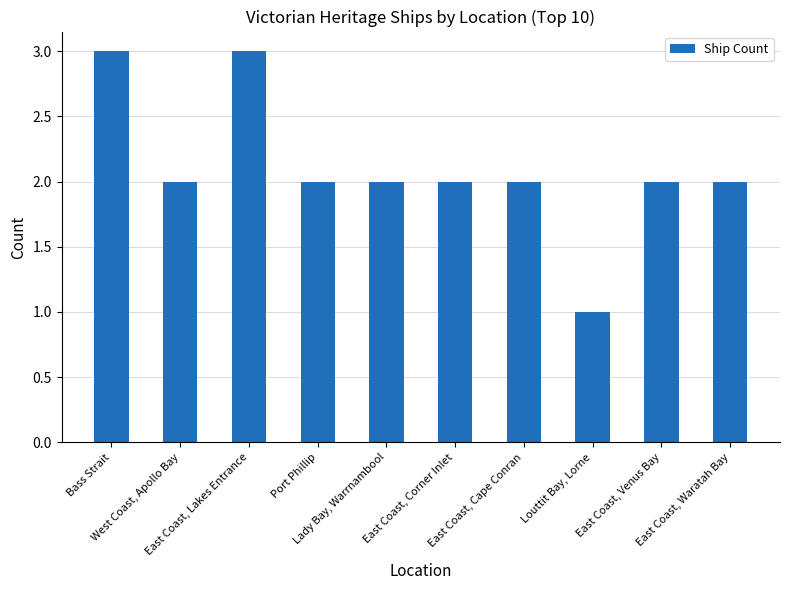

How many series are shown in this chart?

1